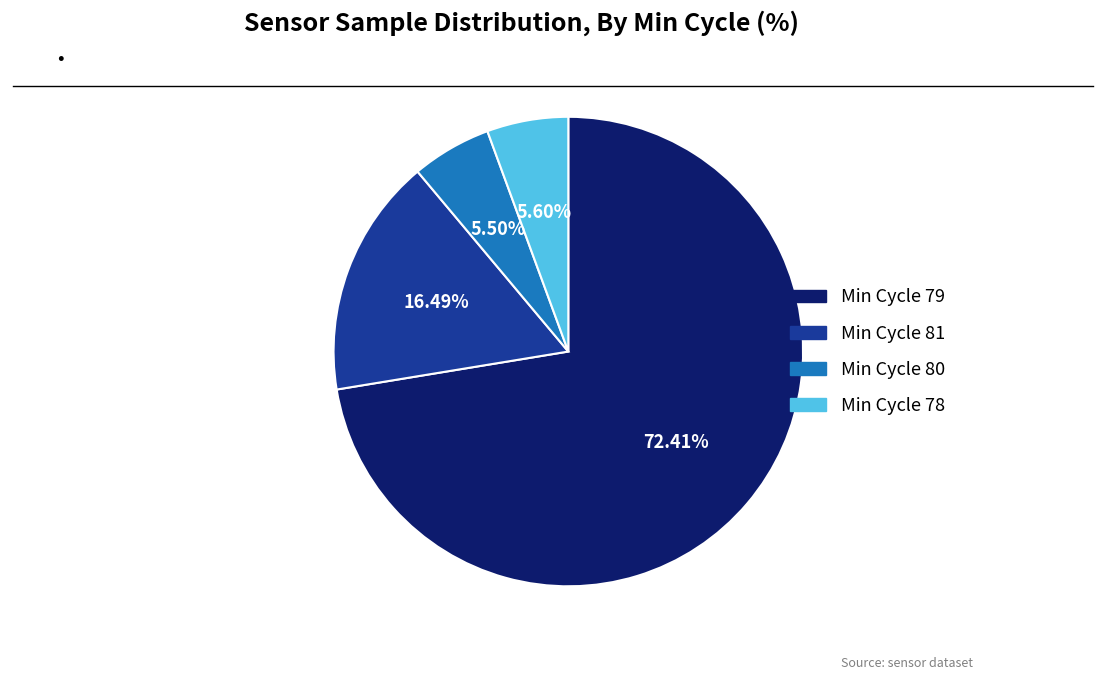

Does any single category account for the majority?

Yes